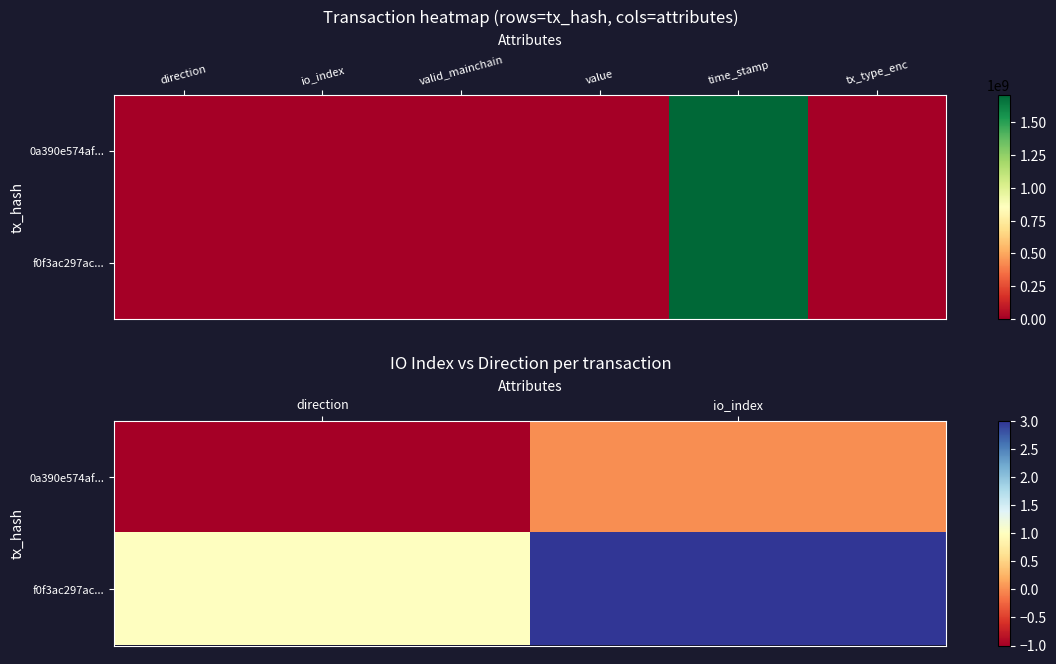

Between direction and io_index, which is larger?

io_index